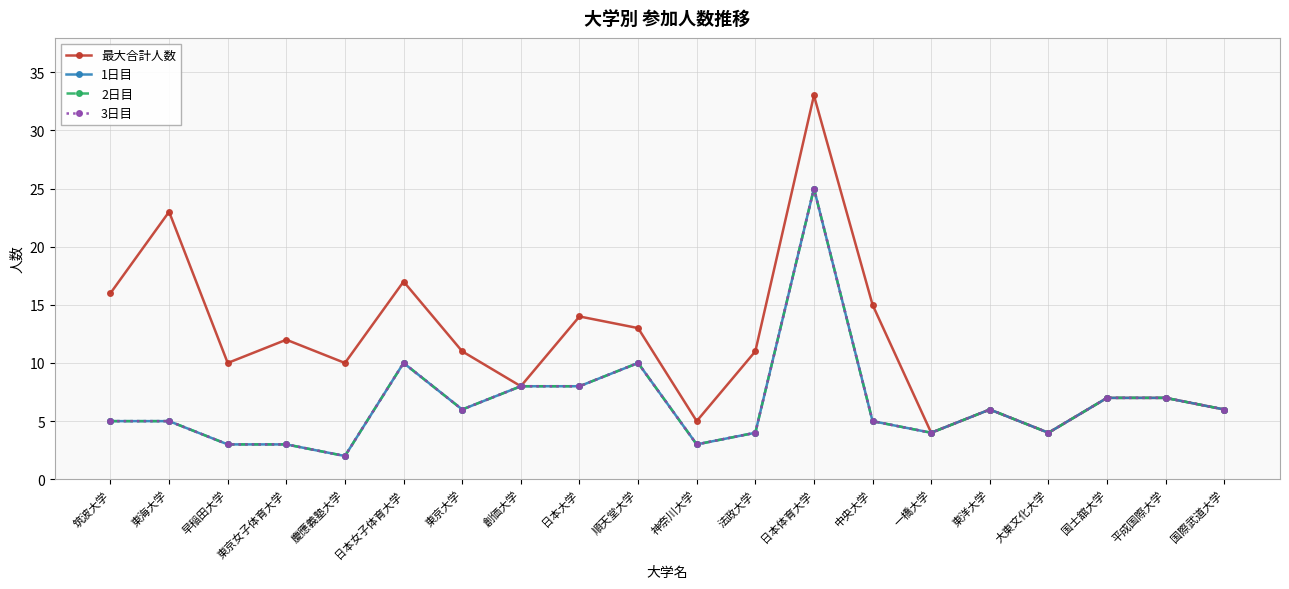

List the labels in order of 2日目 value, largest first.

日本体育大学, 日本女子体育大学, 順天堂大学, 創価大学, 日本大学, 国士舘大学, 平成国際大学, 東京大学, 東洋大学, 国際武道大学, 筑波大学, 東海大学, 中央大学, 法政大学, 一橋大学, 大東文化大学, 早稲田大学, 東京女子体育大学, 神奈川大学, 慶應義塾大学